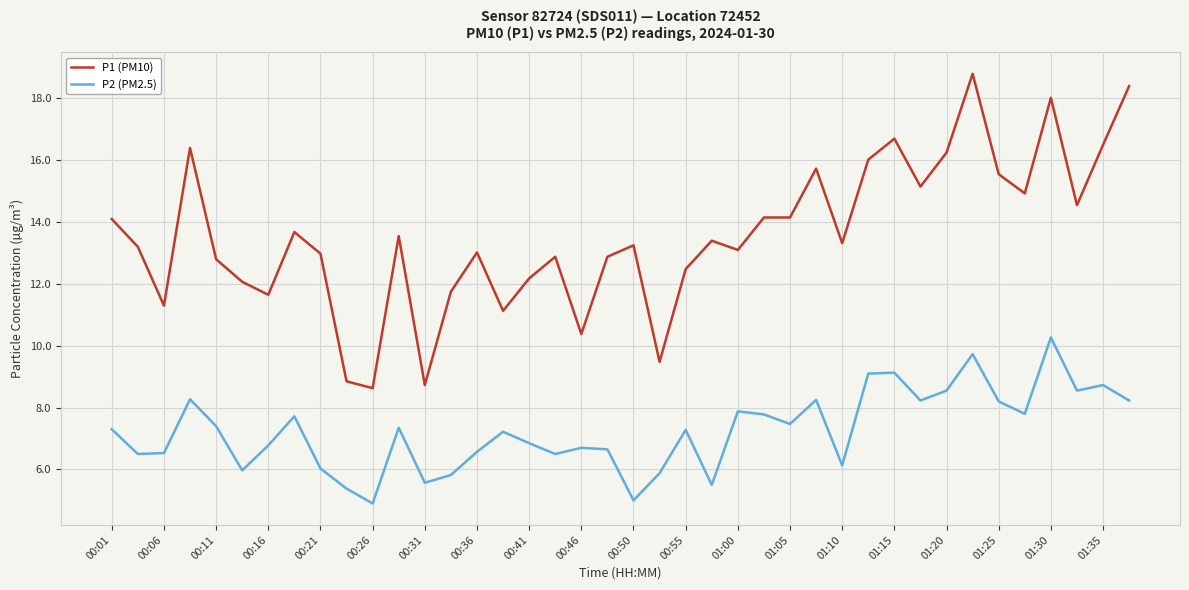

Does the chart display data point markers on the line(s)?

No